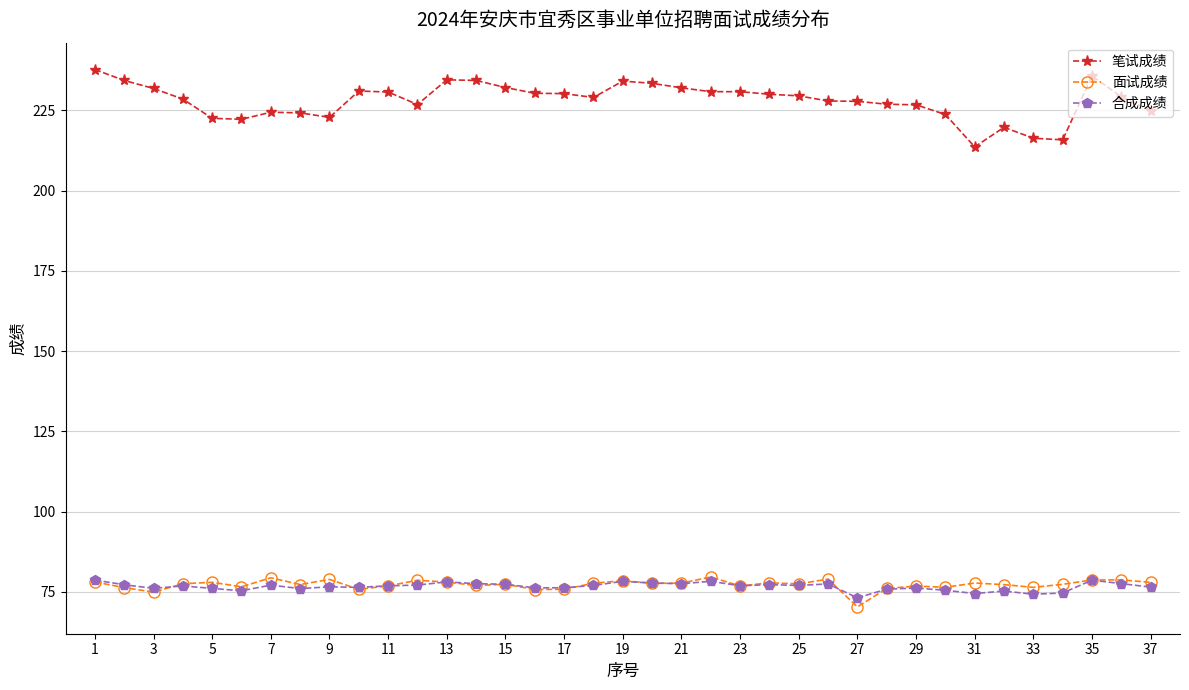

Which series has the widest spread of values?

笔试成绩